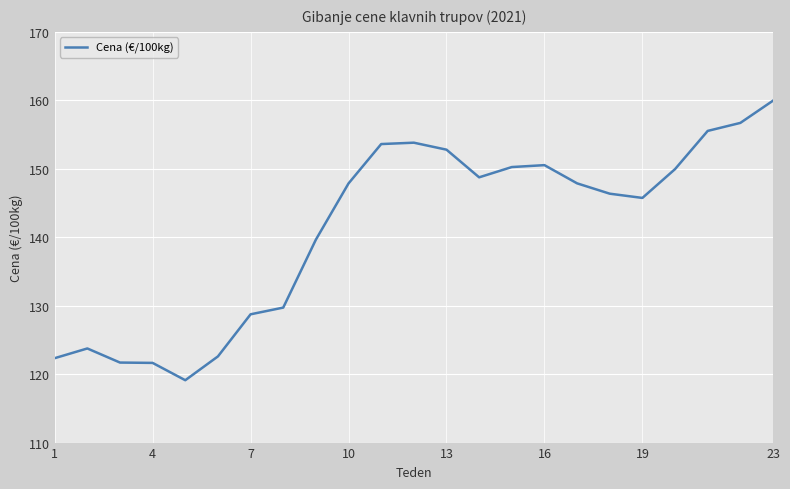

What is the smallest value displayed?

119.1